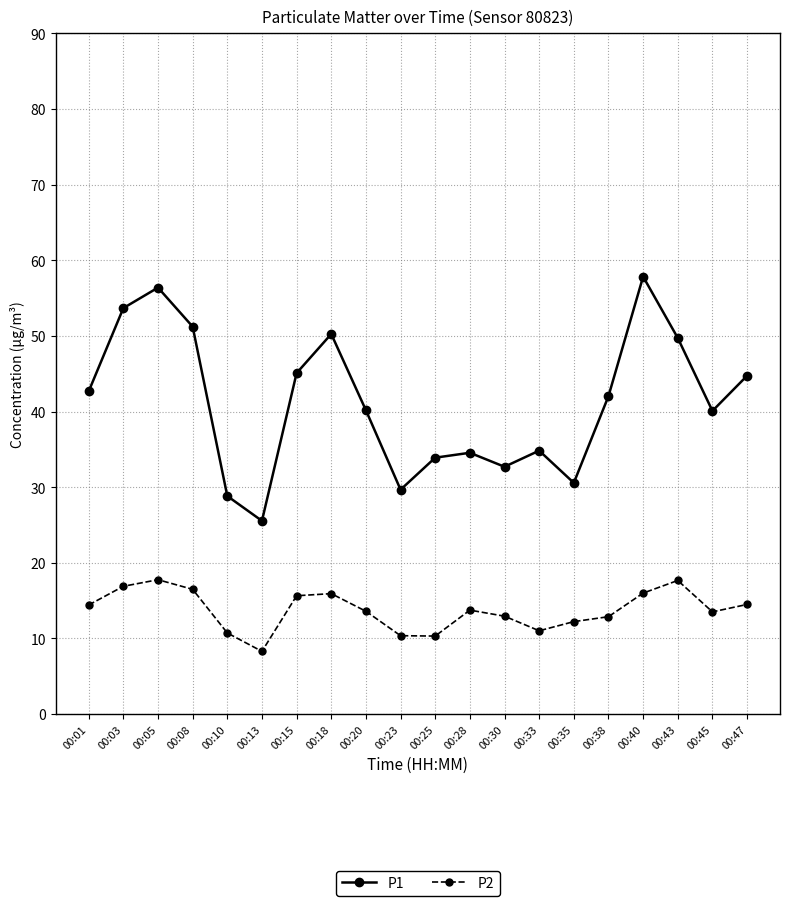

Rank the series at 00:45 from lowest to highest value.

P2, P1